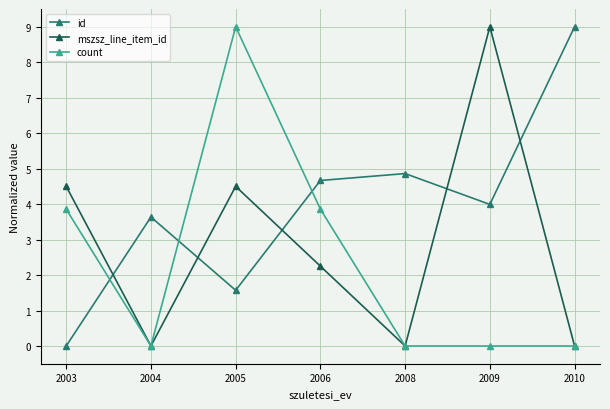

Where does the id series first go above 3?

2004